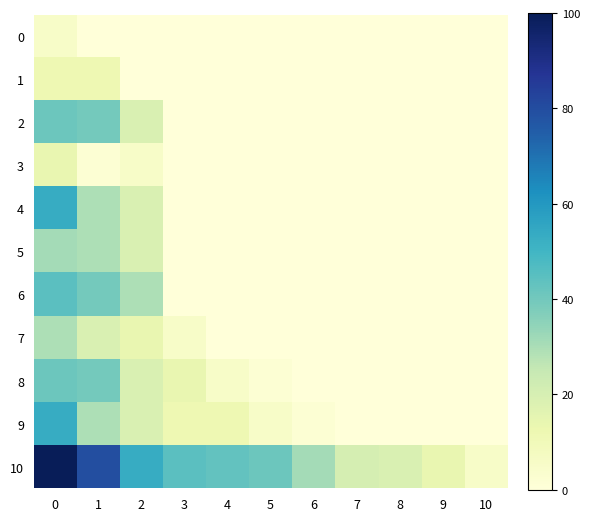

Rank the series by their maximum value, from highest to lowest.

10, 4, 9, 6, 2, 8, 5, 7, 3, 1, 0